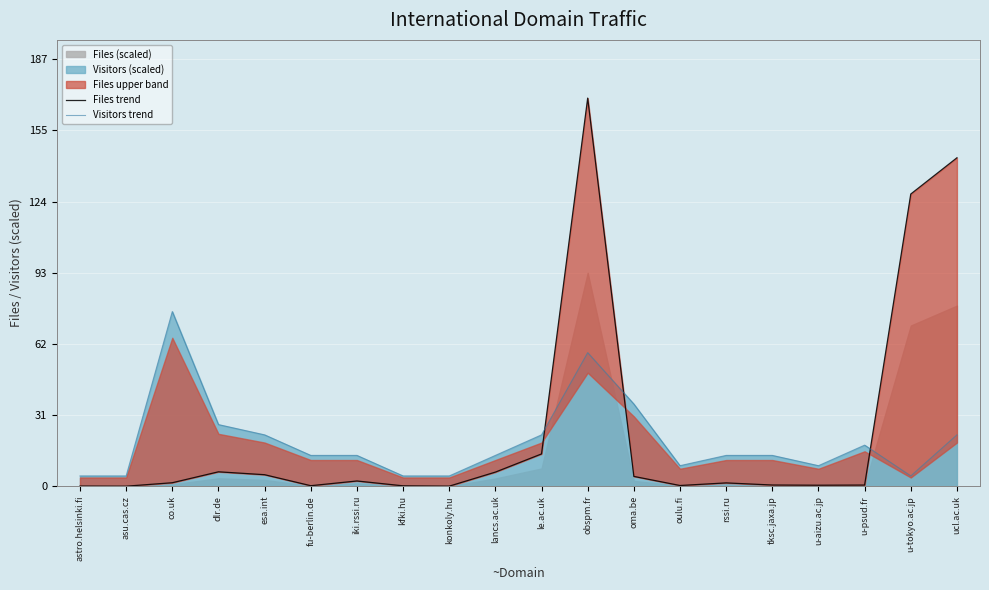

Which label corresponds to the smallest value in the chart?

asu.cas.cz